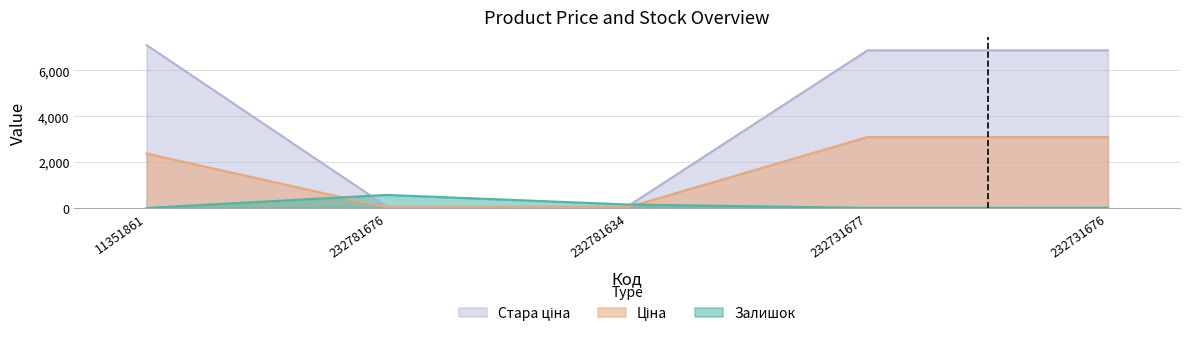

Where does the Залишок series first go above 9?

232781676